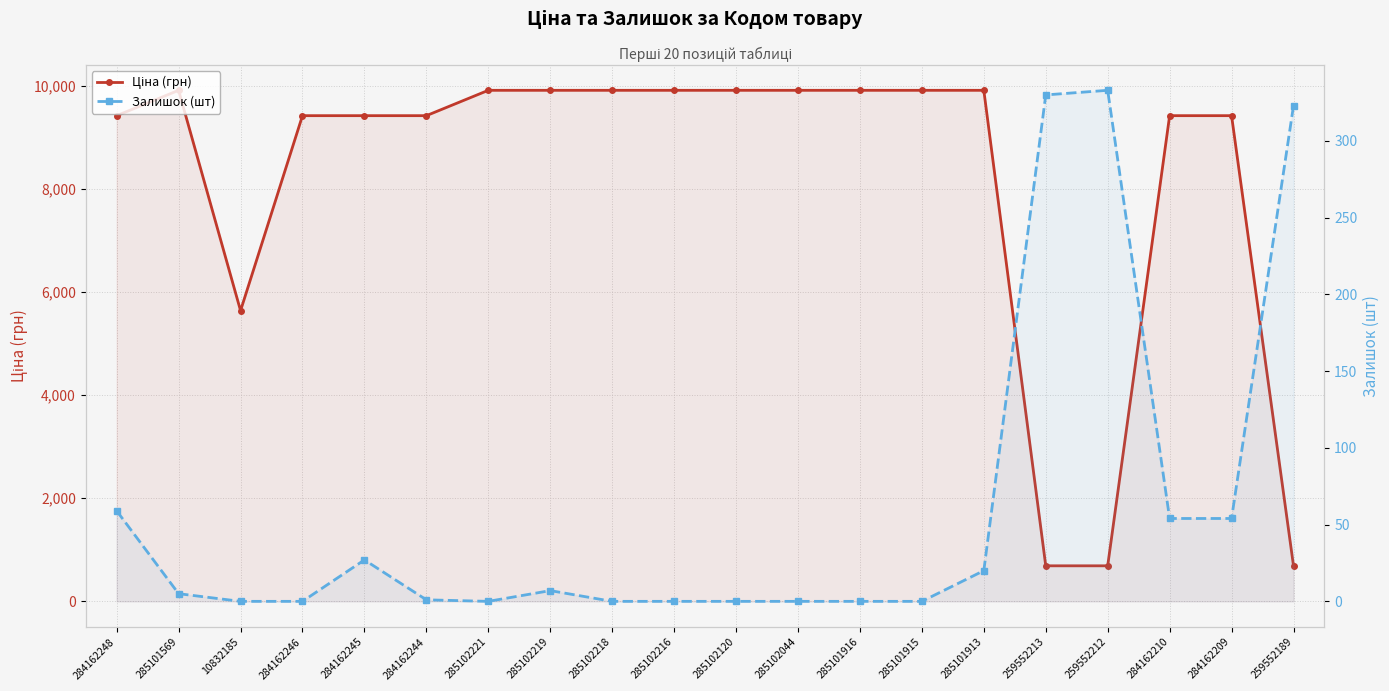

Which category has the highest value in the Ціна (грн) series?

285101569